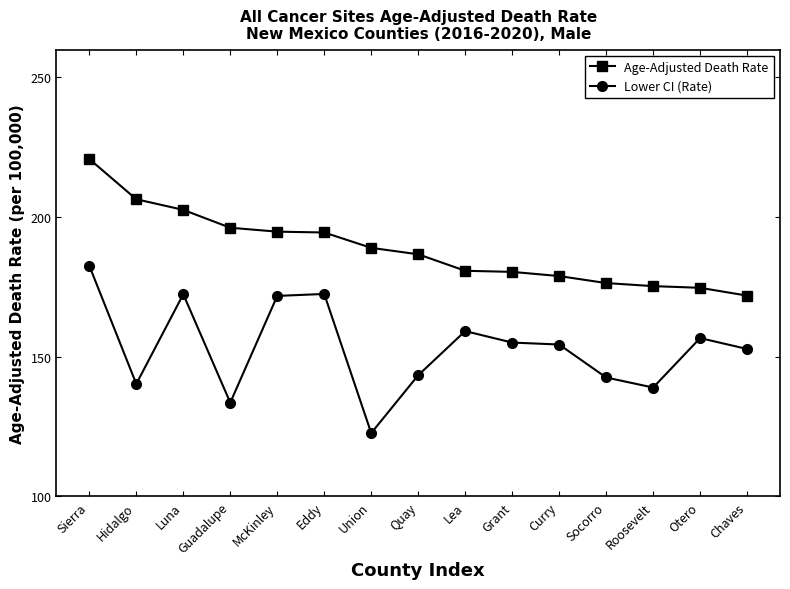

At which category does Lower CI (Rate) reach its first local valley?

Hidalgo